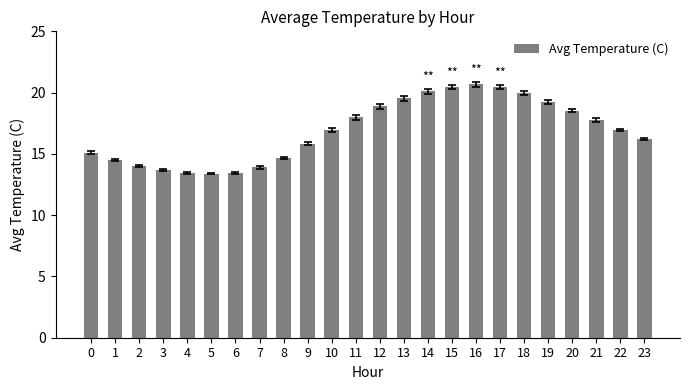

What is the sum of all values?

405.6